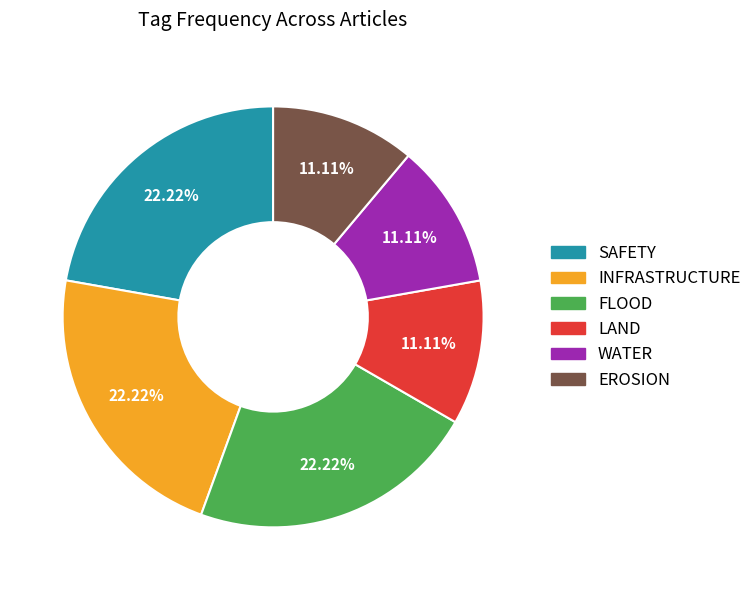

Does any single category account for the majority?

No